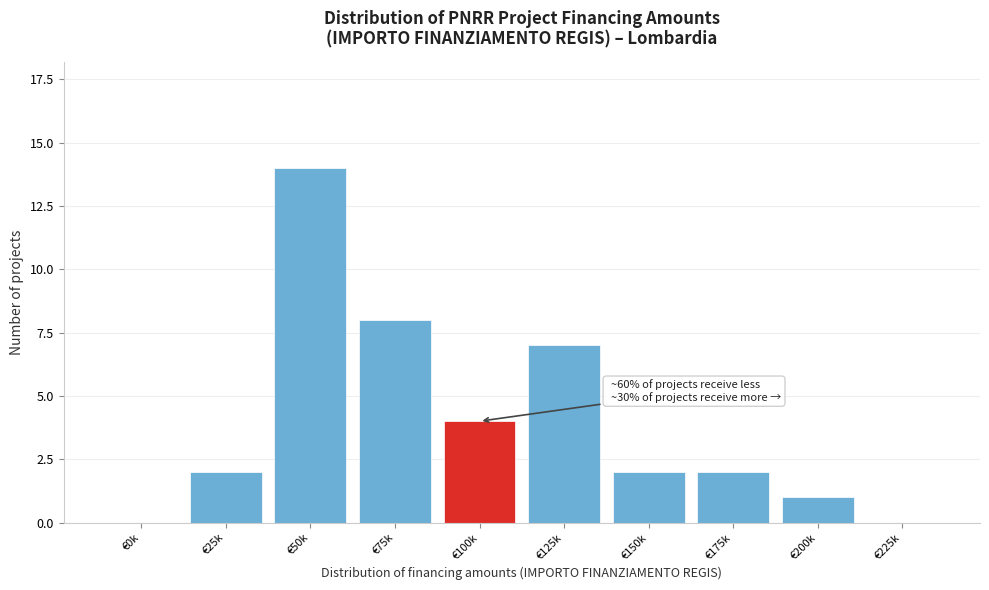

Reading left to right, what are all the values shown in this chart?

€0k=0	€25k=2	€50k=14	€75k=8	€100k=4	€125k=7	€150k=2	€175k=2	€200k=1	€225k=0